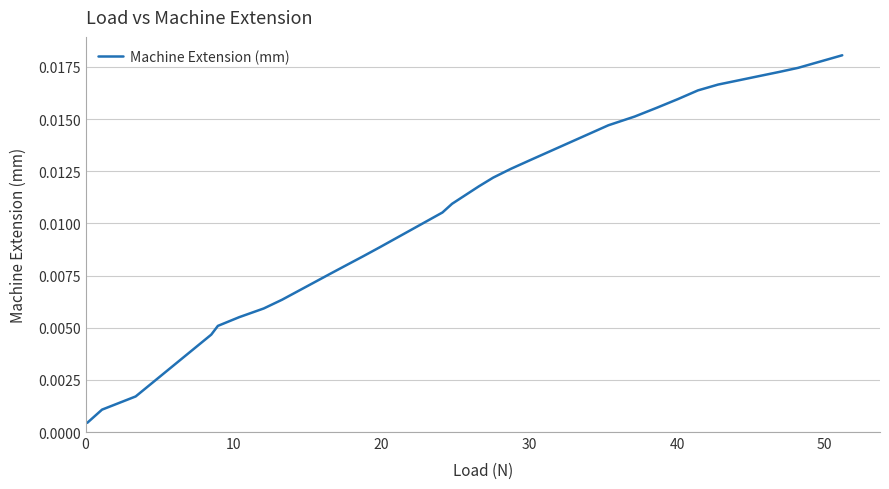

What is the sum of all values?

0.4